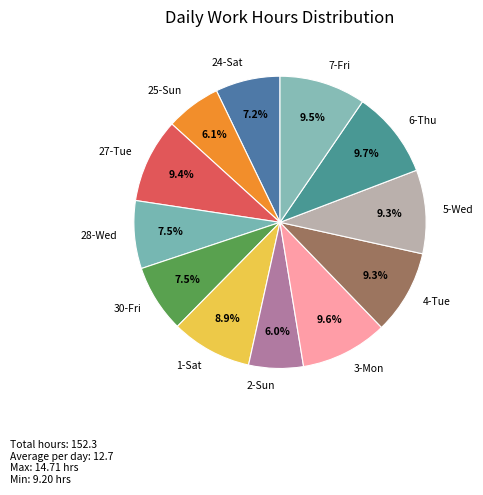

The 24-Sat slice represents 1% of the pie. True or false?

False